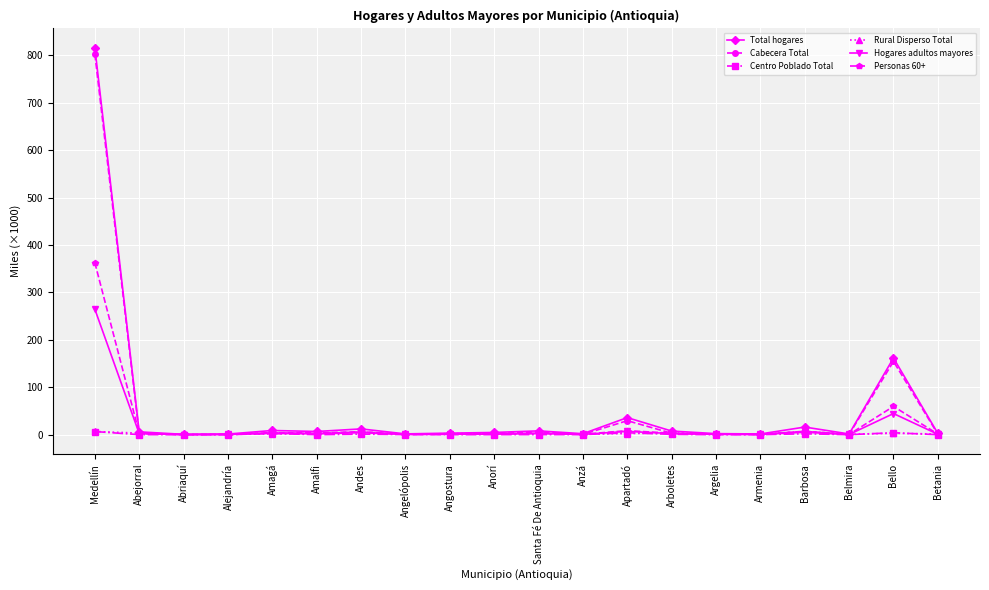

Is it true that Total hogares equals 1084.3 at Medellín?

False